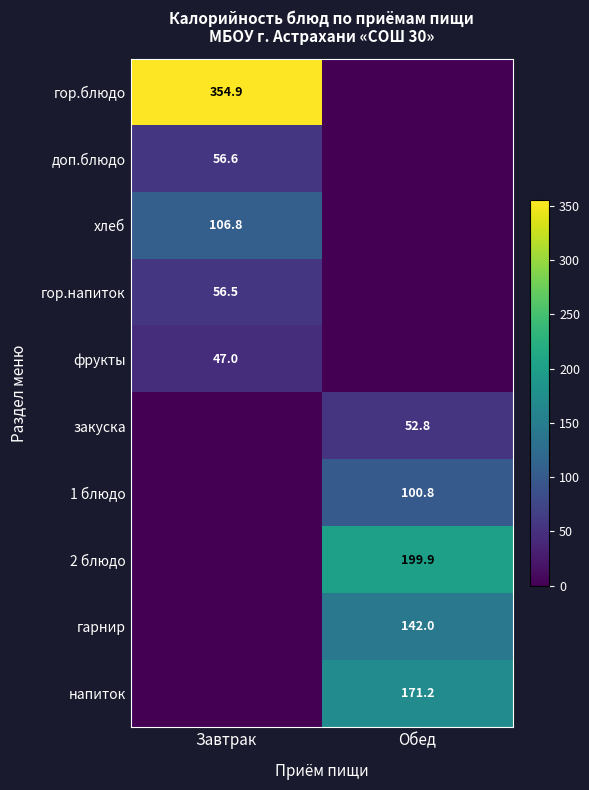

Is the value of 1 блюдо at Обед greater than the value of закуска at Обед?

Yes